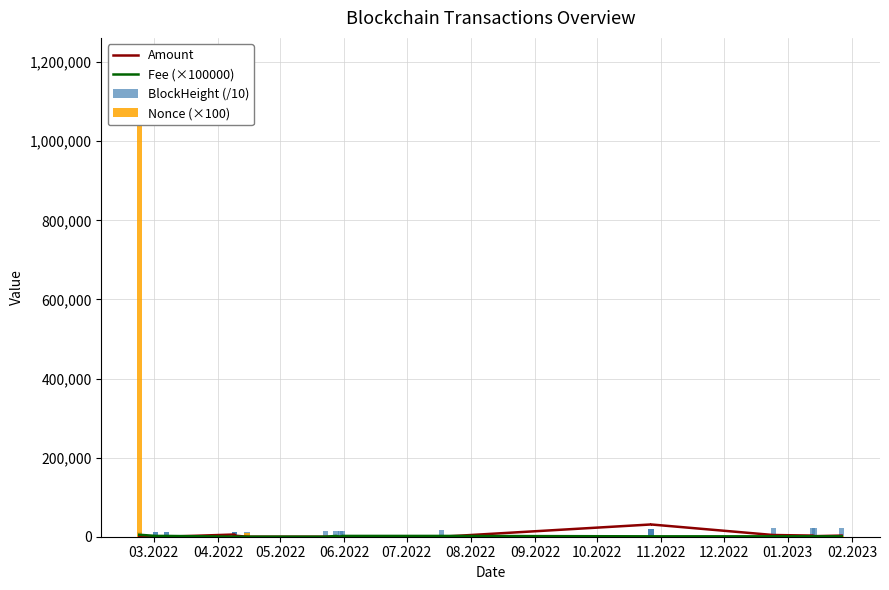

Which series has the largest total across all categories?

Nonce (×100)